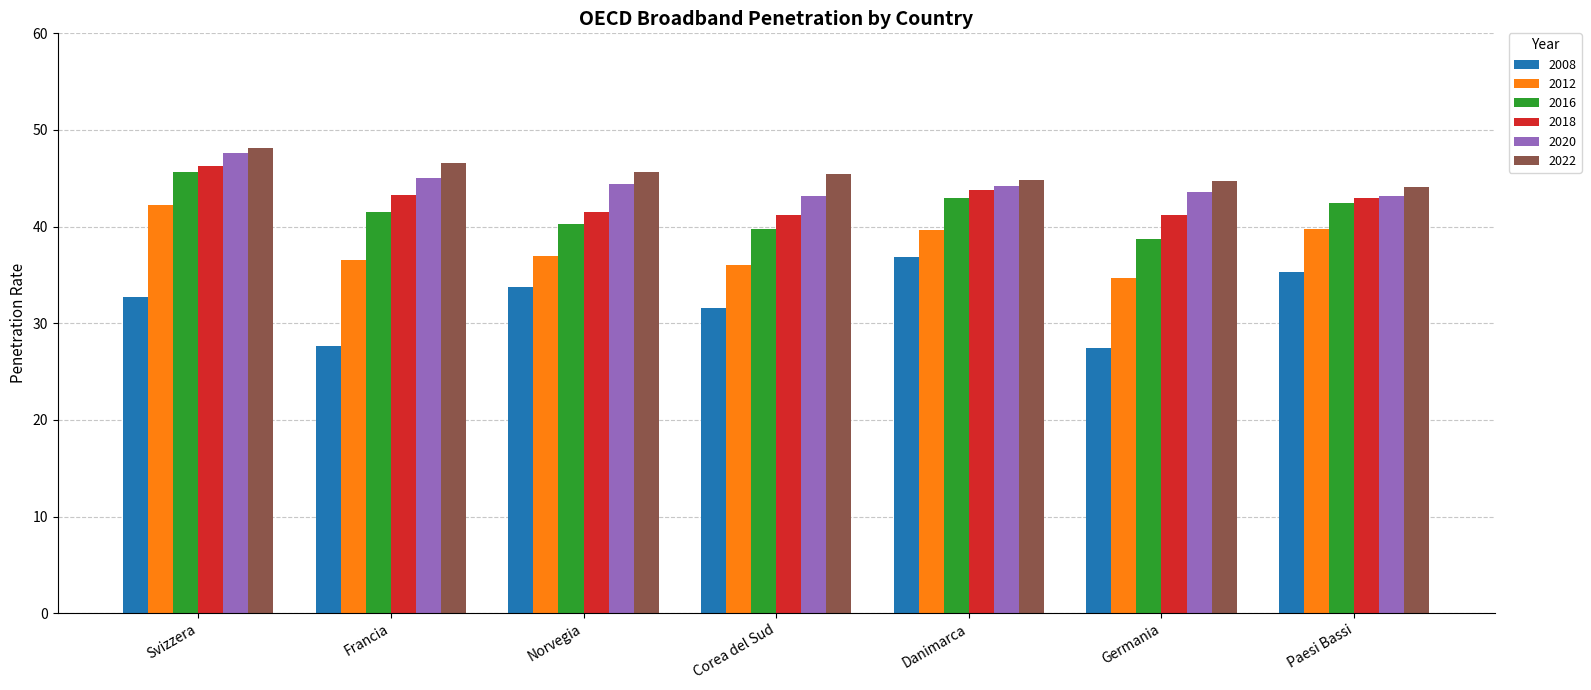

What is the total value across all series at Corea del Sud?

237.2